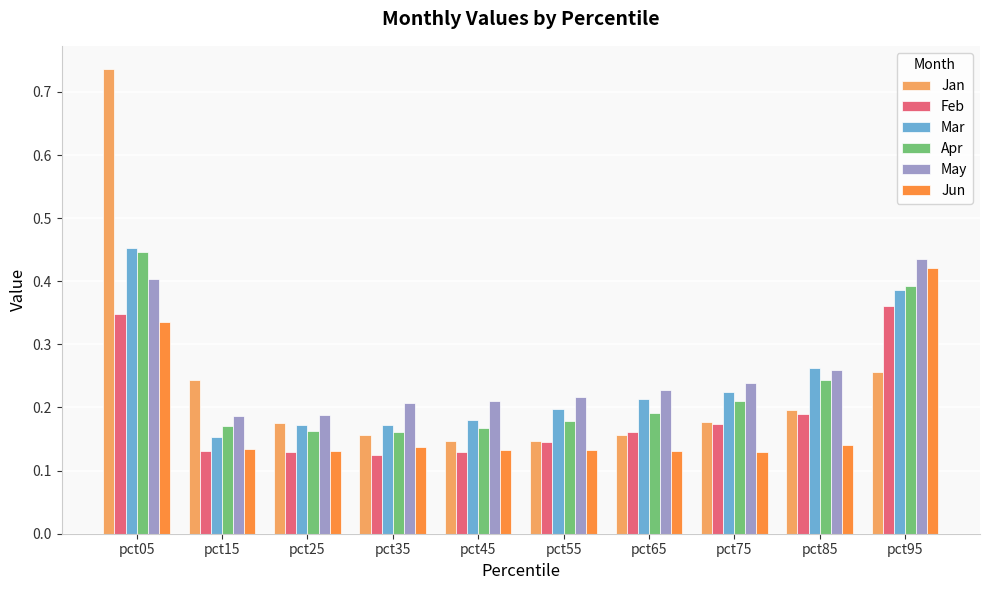

At how many categories does at least one series exceed 0?

10